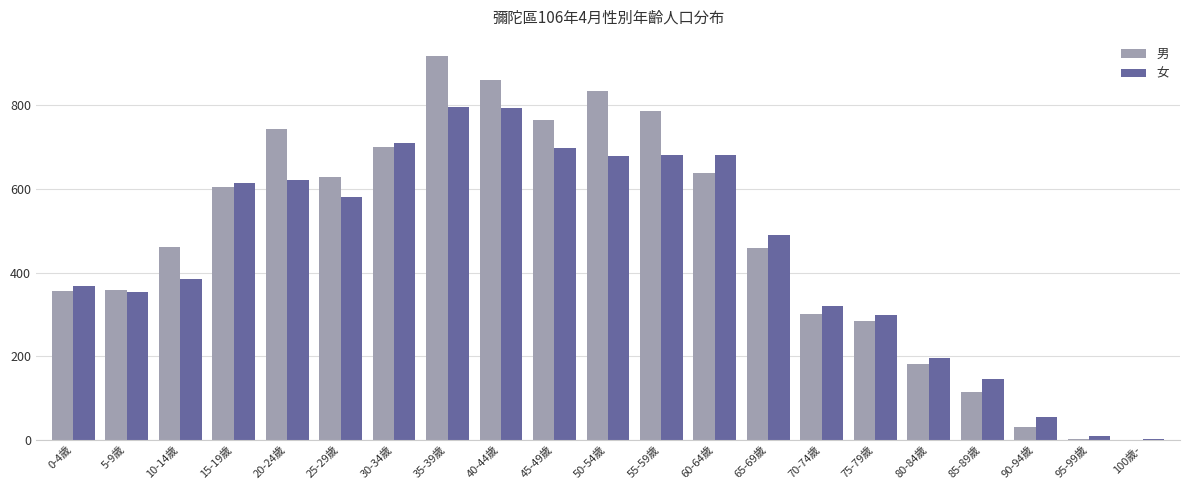

Which label corresponds to the largest value in the chart?

35-39歲